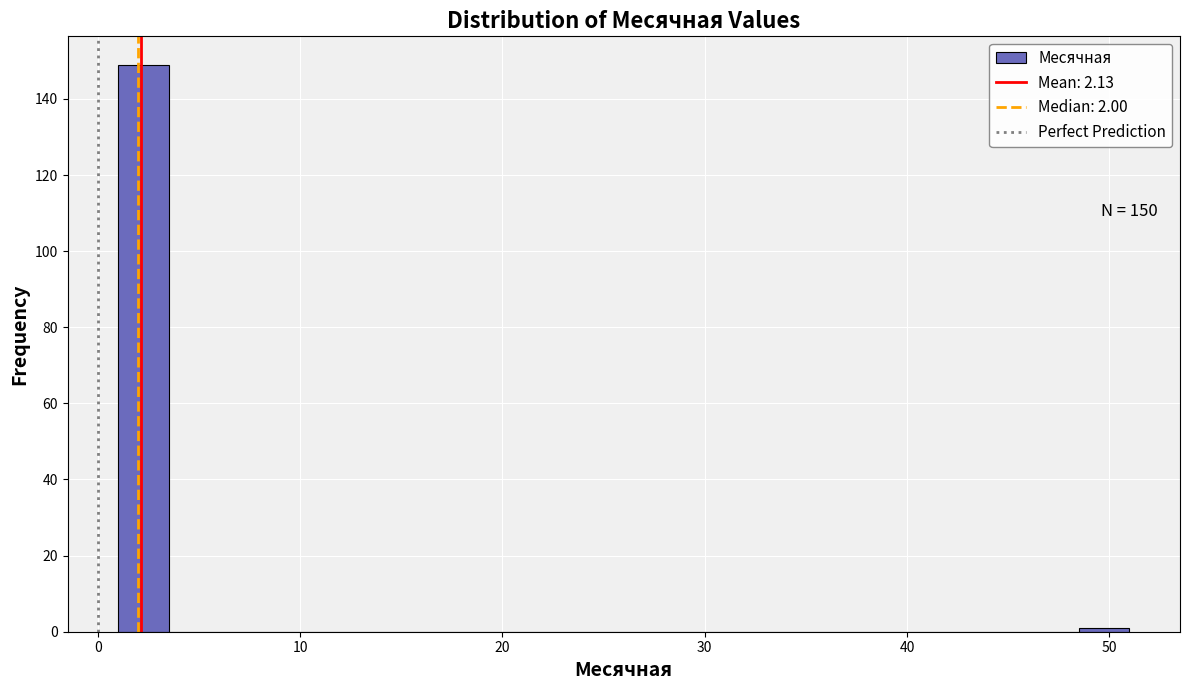

Around what value on the x-axis is the tallest bar? Give the approximate position of its centre, as read against the axis.

2